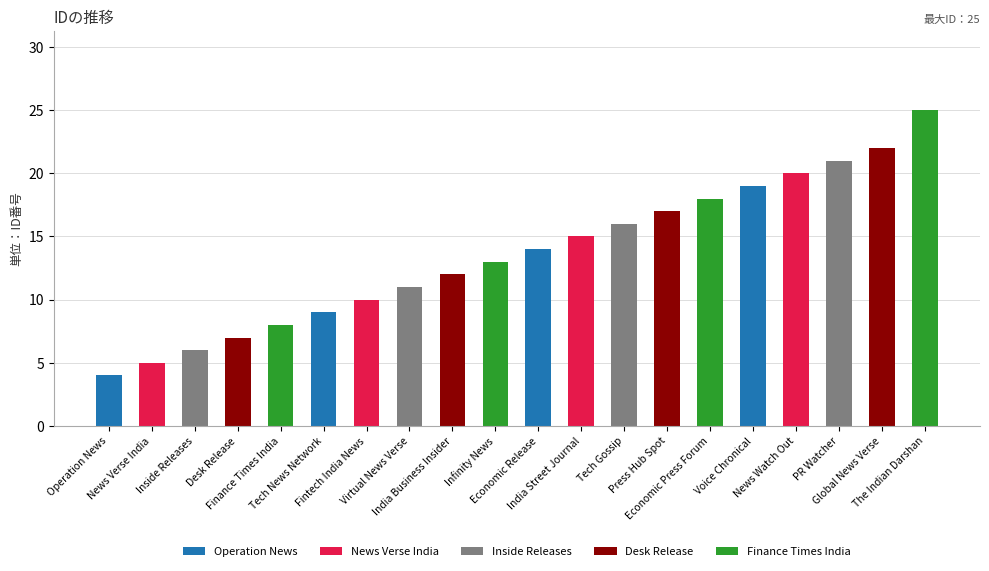

What is the sum of all values?

272